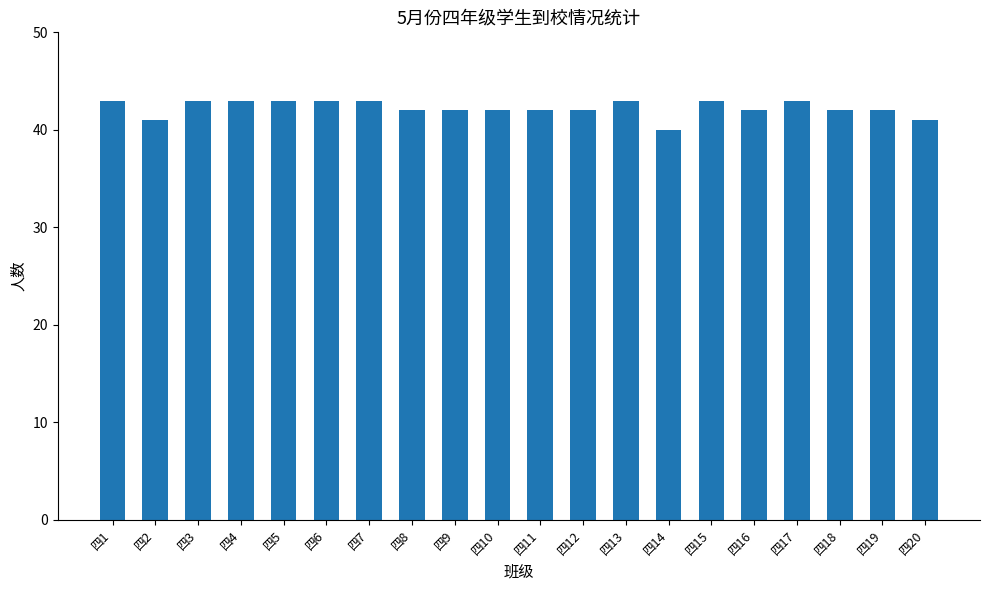

Reading right to left, list all the values displayed in this chart.

41	42	42	43	42	43	40	43	42	42	42	42	42	43	43	43	43	43	41	43